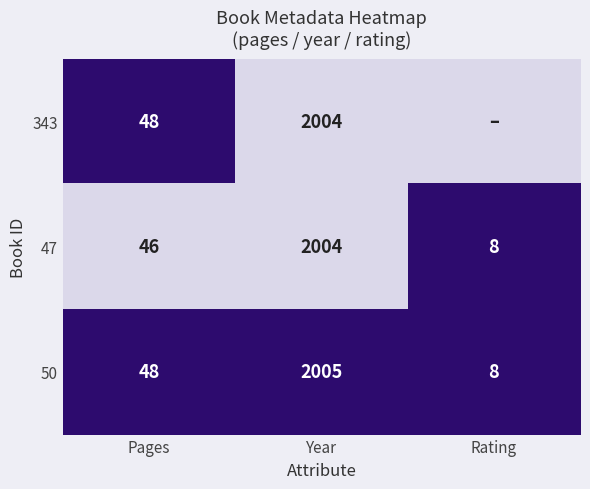

What is the approximate value of 47 at Year, to the nearest 100?

2000